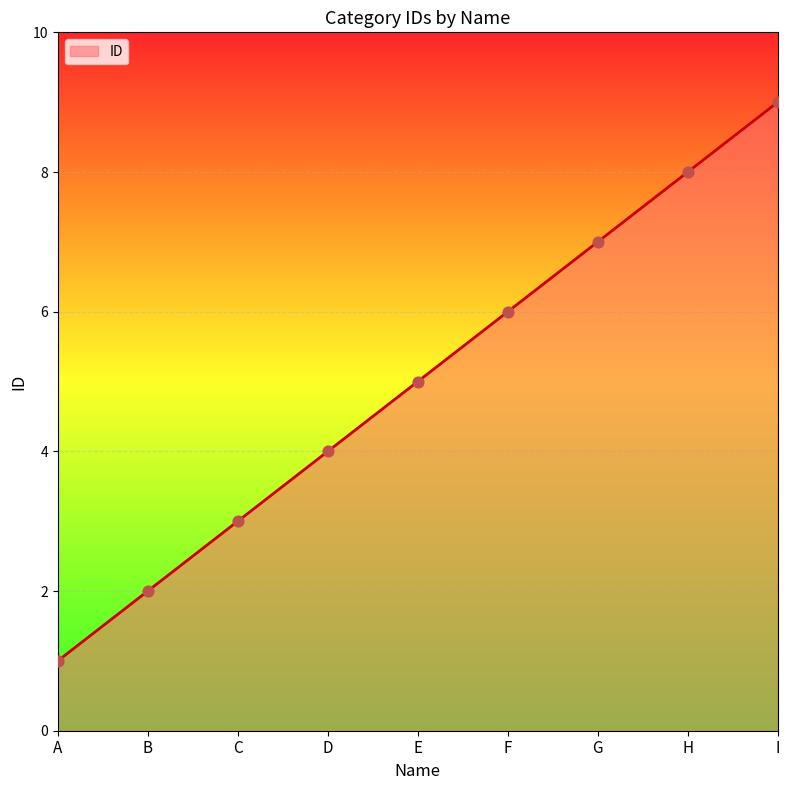

Which has a higher value, C or I?

I